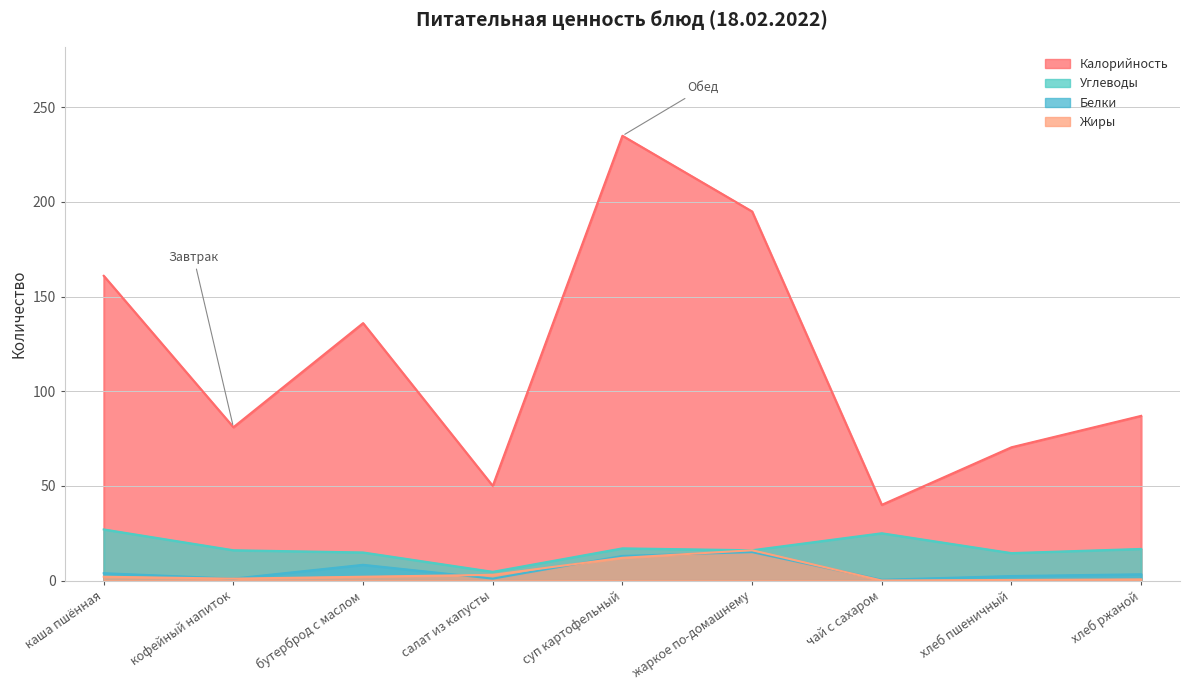

Which category has the highest value in the Калорийность series?

суп картофельный